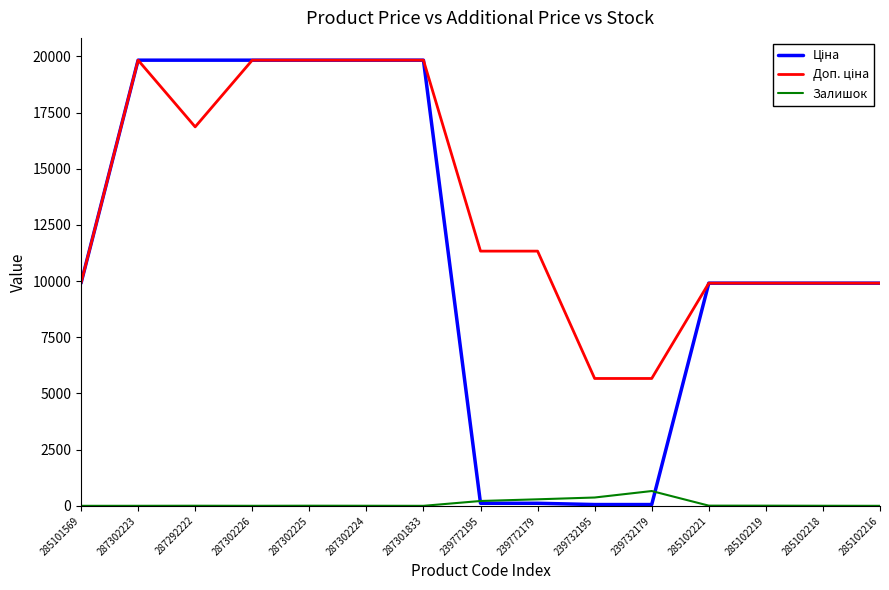

What is the greatest value displayed?

19831.1